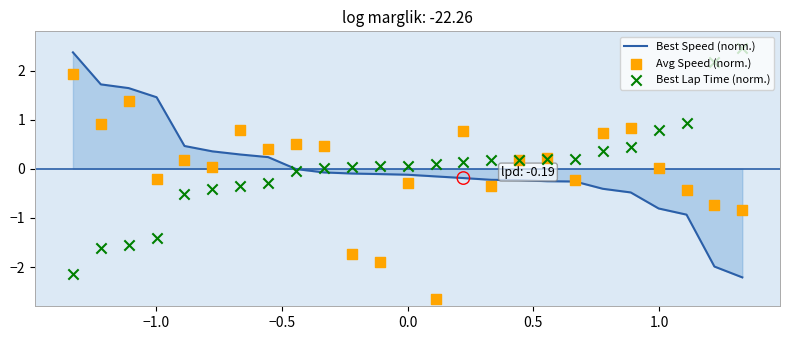

Which series has the largest total across all categories?

Avg Speed (norm.)